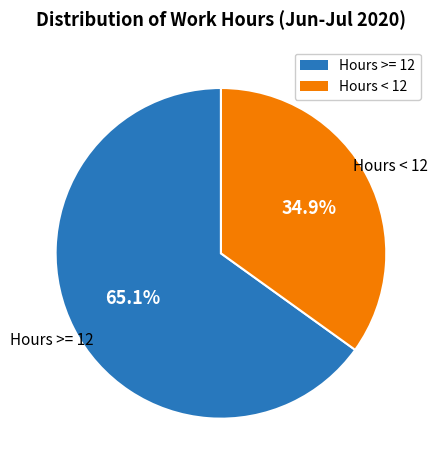

Is there a majority slice in this chart?

Yes